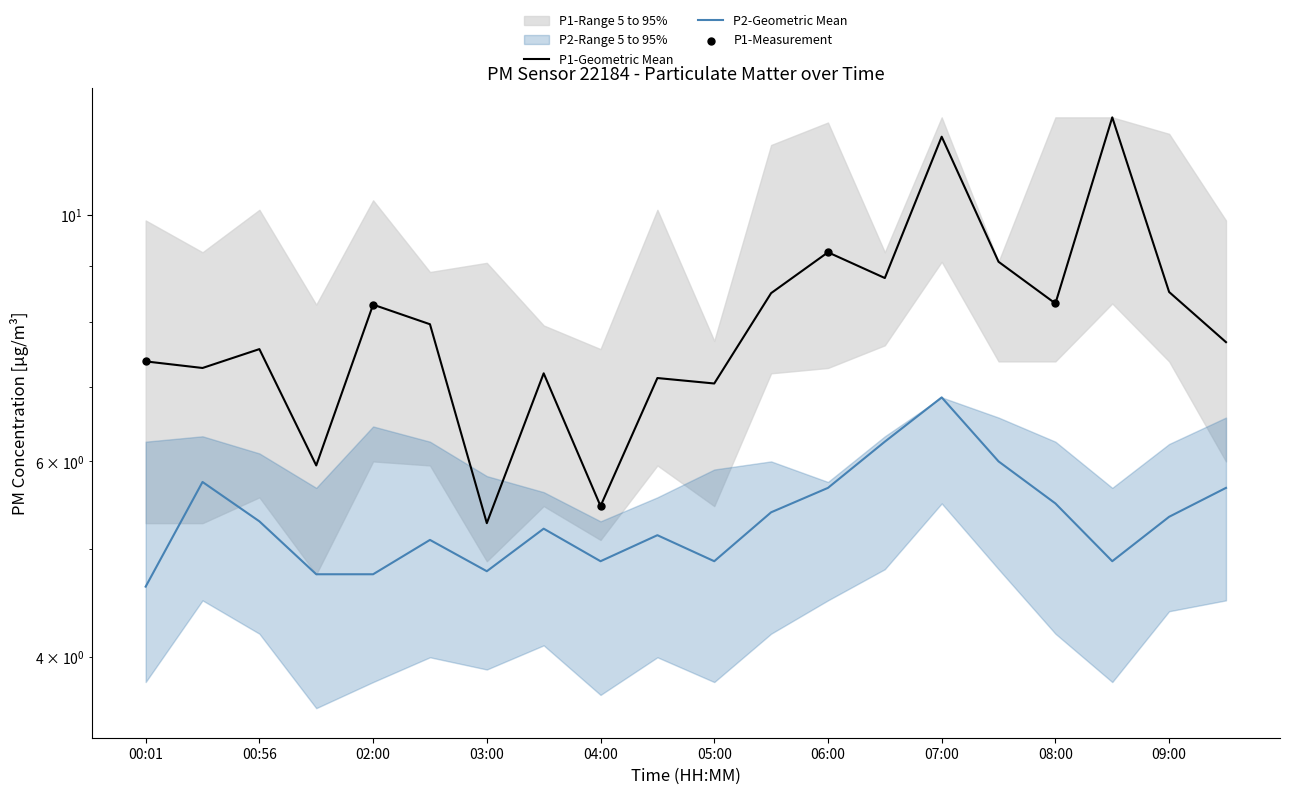

What is the total value across all series at 02:30?

13.1